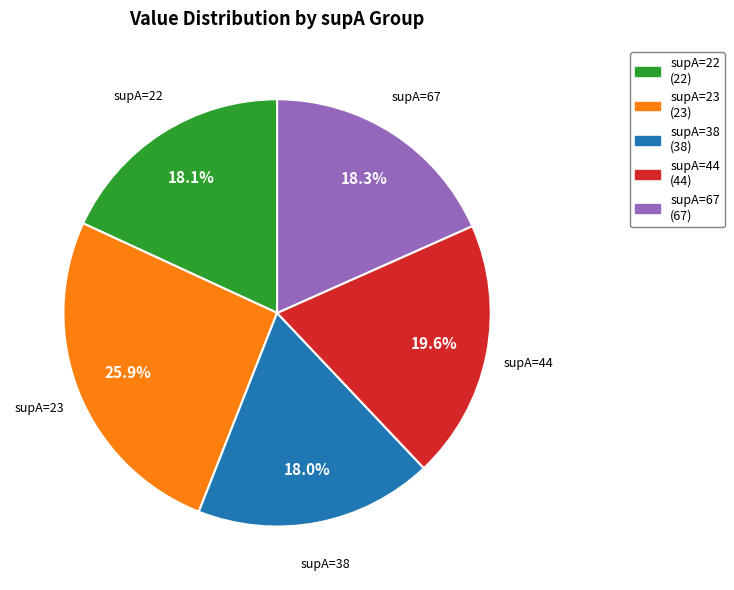

Count the number of slices in the pie.

5